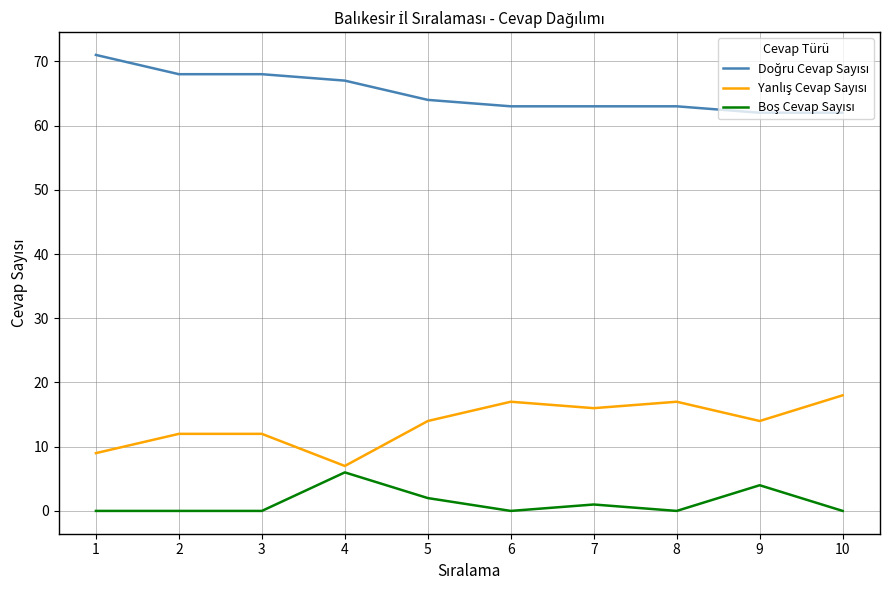

What is the difference between the highest and lowest values at 8?

63